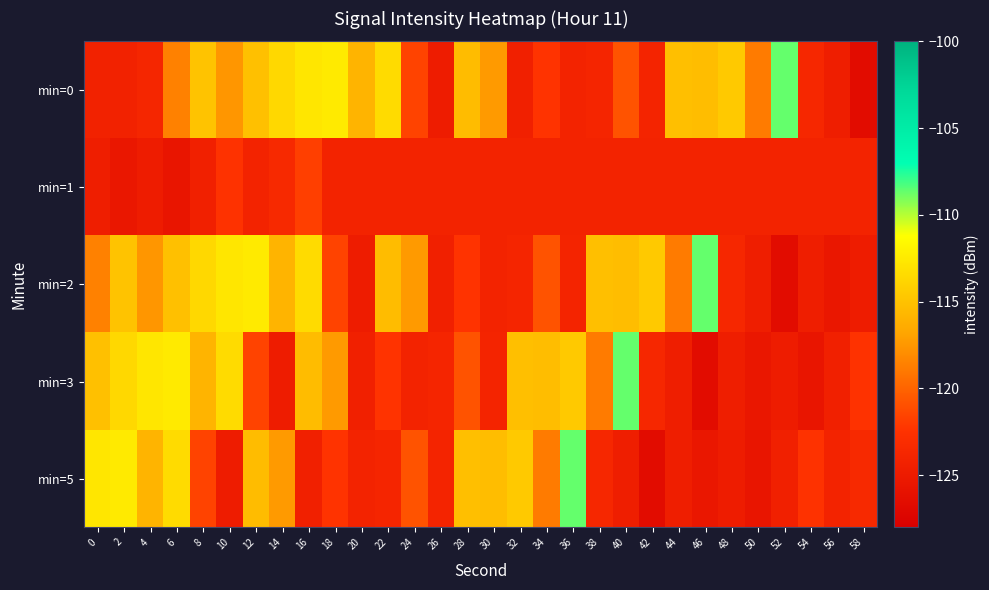

Reading right to left, extract all data points from this chart.

min=0: 58=-126.5	56=-124.6	54=-123.7	52=-108.7	50=-118.8	48=-114.6	46=-115.3	44=-115.2	42=-123.9	40=-120.8	38=-123.8	36=-124.0	34=-122.3	32=-124.4	30=-117.3	28=-115.3	26=-124.8	24=-121.6	22=-113.4	20=-115.9	18=-112.5	16=-112.7	14=-113.6	12=-115.1	10=-117.5	8=-115.0	6=-118.5	4=-123.7	2=-124.2	0=-124.2
min=1: 58=-124.1	56=-124.1	54=-124.1	52=-124.1	50=-124.1	48=-124.1	46=-124.1	44=-124.1	42=-124.1	40=-124.1	38=-124.1	36=-124.1	34=-124.1	32=-124.1	30=-124.1	28=-124.1	26=-124.1	24=-124.1	22=-124.1	20=-124.1	18=-124.1	16=-121.8	14=-123.4	12=-124.0	10=-122.5	8=-124.4	6=-125.6	4=-124.9	2=-125.3	0=-124.6
min=2: 58=-124.9	56=-125.3	54=-124.6	52=-126.5	50=-124.6	48=-123.7	46=-108.7	44=-118.8	42=-114.6	40=-115.3	38=-115.2	36=-123.9	34=-120.8	32=-123.8	30=-124.0	28=-122.3	26=-124.4	24=-117.3	22=-115.3	20=-124.8	18=-121.6	16=-113.4	14=-115.9	12=-112.5	10=-112.7	8=-113.6	6=-115.1	4=-117.5	2=-115.0	0=-118.5
min=3: 58=-122.5	56=-124.4	54=-125.6	52=-124.9	50=-125.3	48=-124.6	46=-126.5	44=-124.6	42=-123.7	40=-108.7	38=-118.8	36=-114.6	34=-115.3	32=-115.2	30=-123.9	28=-120.8	26=-123.8	24=-124.0	22=-122.3	20=-124.4	18=-117.3	16=-115.3	14=-124.8	12=-121.6	10=-113.4	8=-115.9	6=-112.5	4=-112.7	2=-113.6	0=-115.1
min=5: 58=-123.4	56=-124.0	54=-122.5	52=-124.4	50=-125.6	48=-124.9	46=-125.3	44=-124.6	42=-126.5	40=-124.6	38=-123.7	36=-108.7	34=-118.8	32=-114.6	30=-115.3	28=-115.2	26=-123.9	24=-120.8	22=-123.8	20=-124.0	18=-122.3	16=-124.4	14=-117.3	12=-115.3	10=-124.8	8=-121.6	6=-113.4	4=-115.9	2=-112.5	0=-112.7